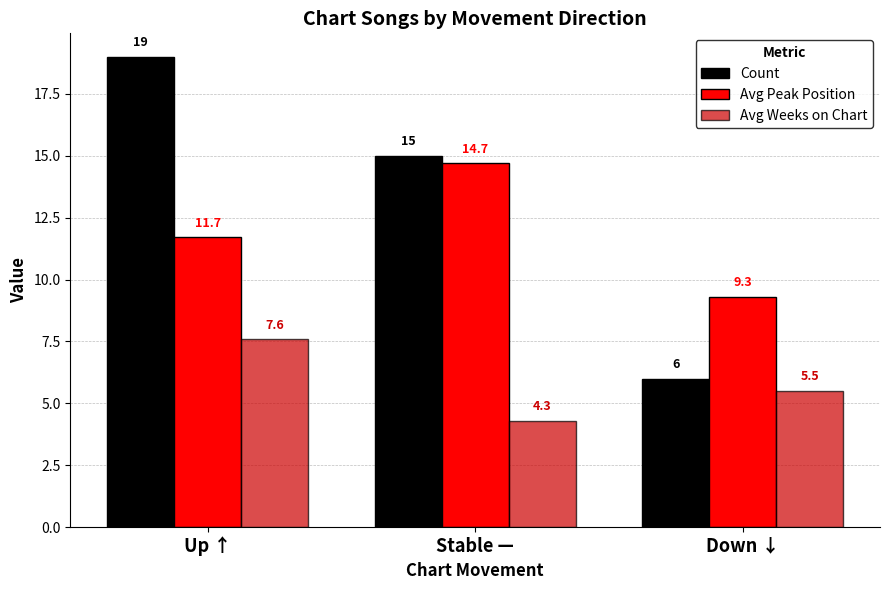

Which series changed the most between Up ↑ and Down ↓?

Count